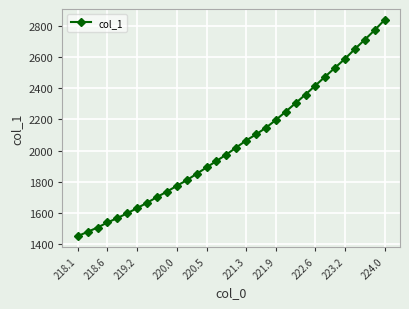

What is the smallest value displayed?

1450.8